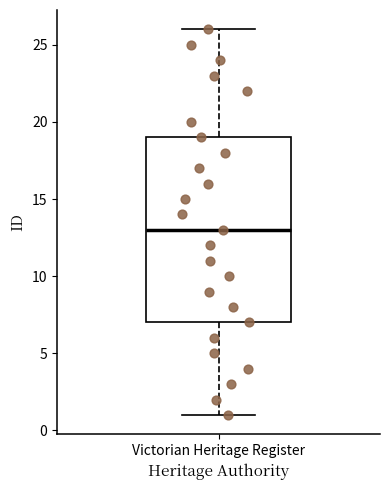

Read this box plot against the y-axis: the position of the median line, the range covered by the box, and the ends of both whiskers. The values are not printed on the chart, so give them approximately, as read against the axis.

median 13, box 7 to 19, whiskers 1 to 26